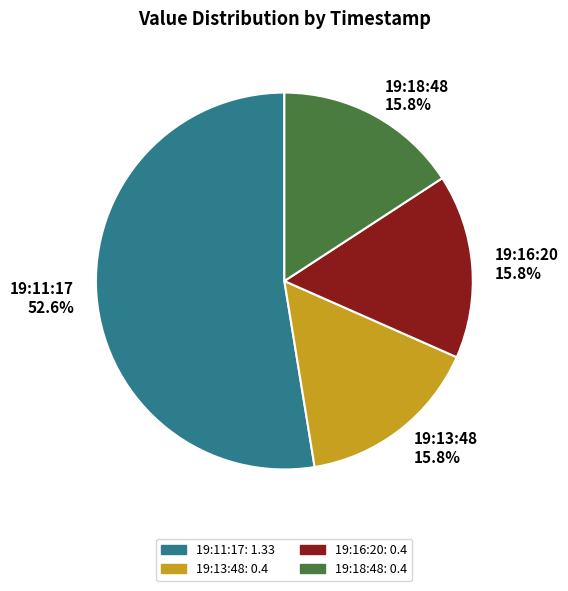

Which slice represents more than half of the pie?

19:11:17